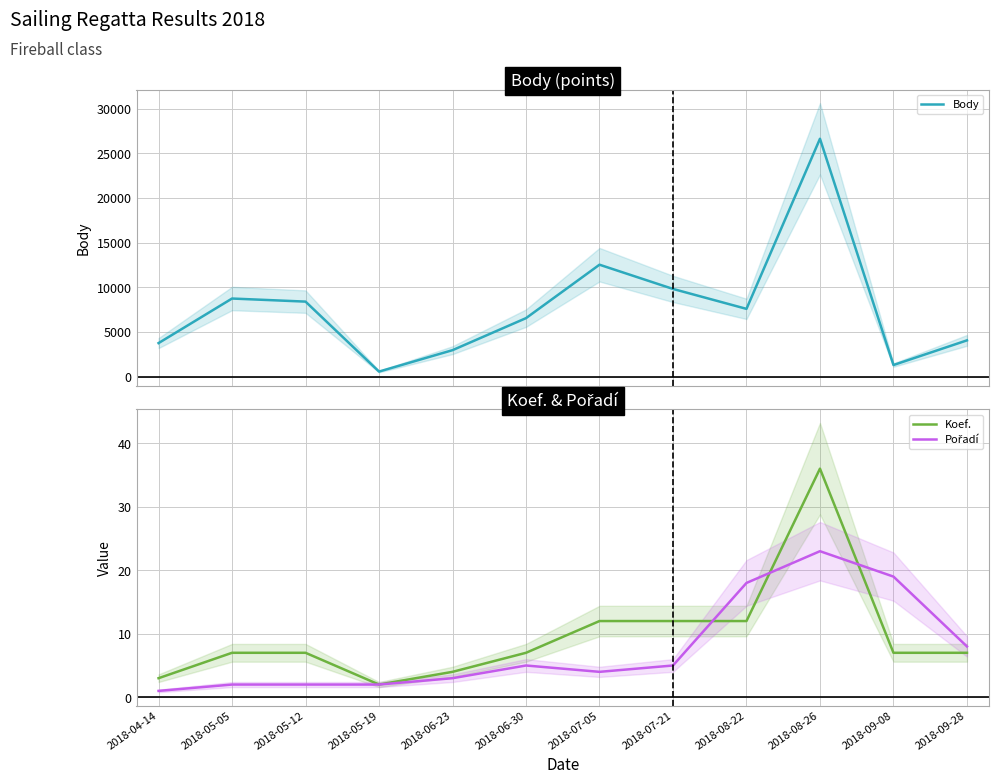

How many data points in Body are less than 7573?

6